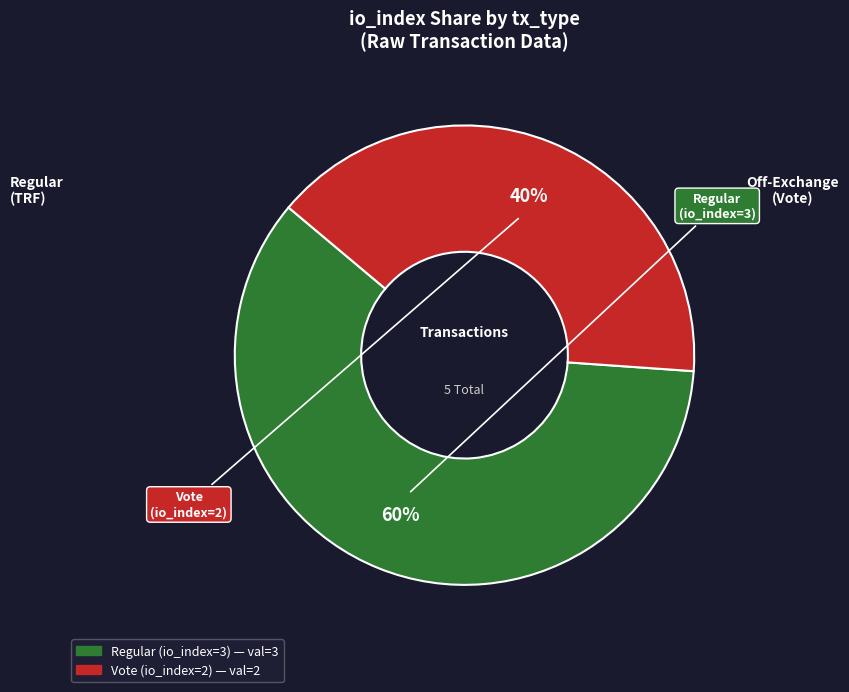

True or false: Vote (io_index=2) accounts for 30% of the total.

False